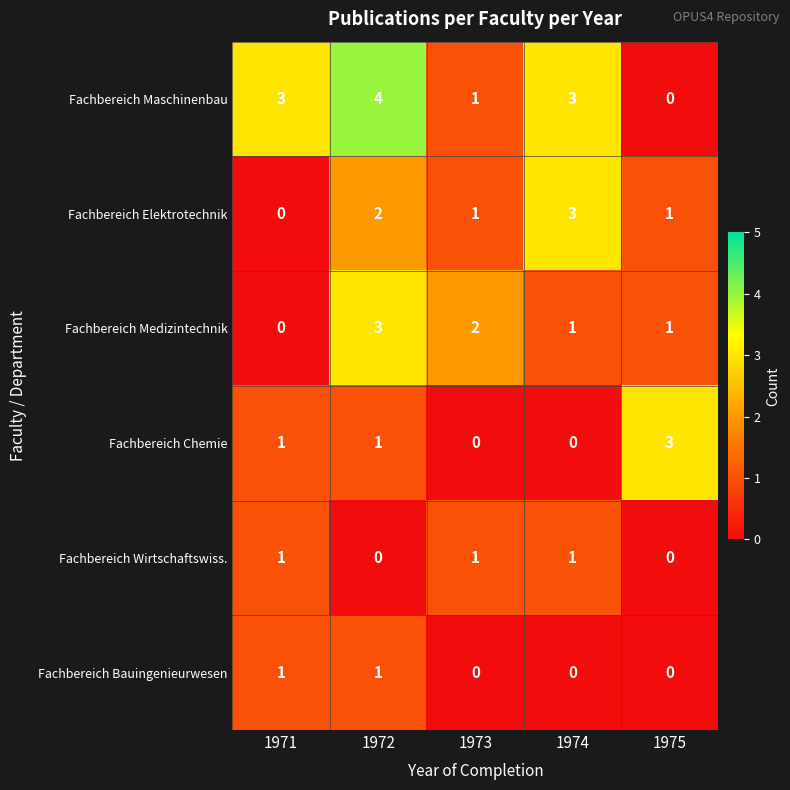

Which series changed the most between 1971 and 1974?

Fachbereich Elektrotechnik